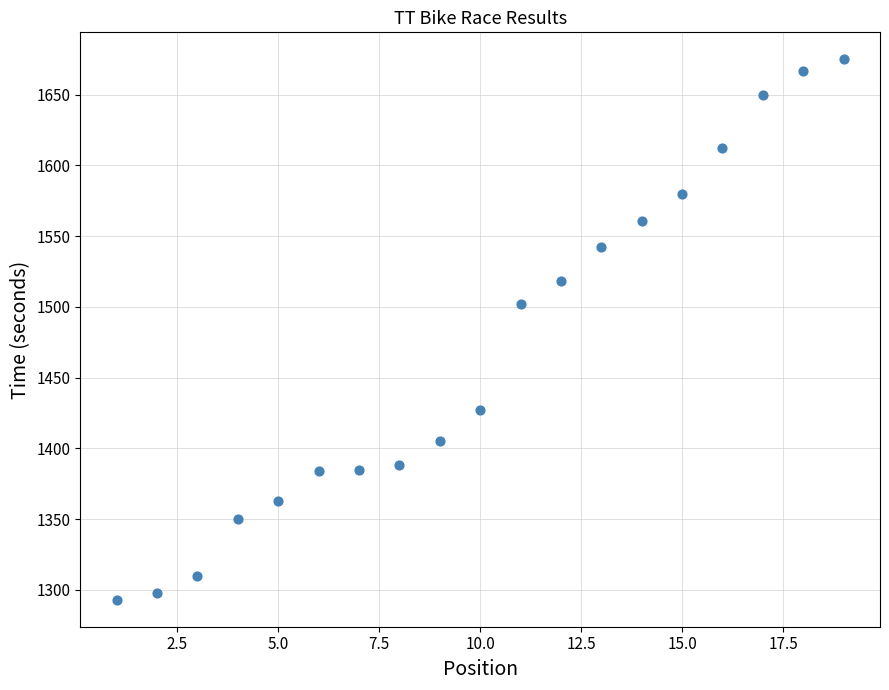

What is the range of Y values (max minus min)?

382